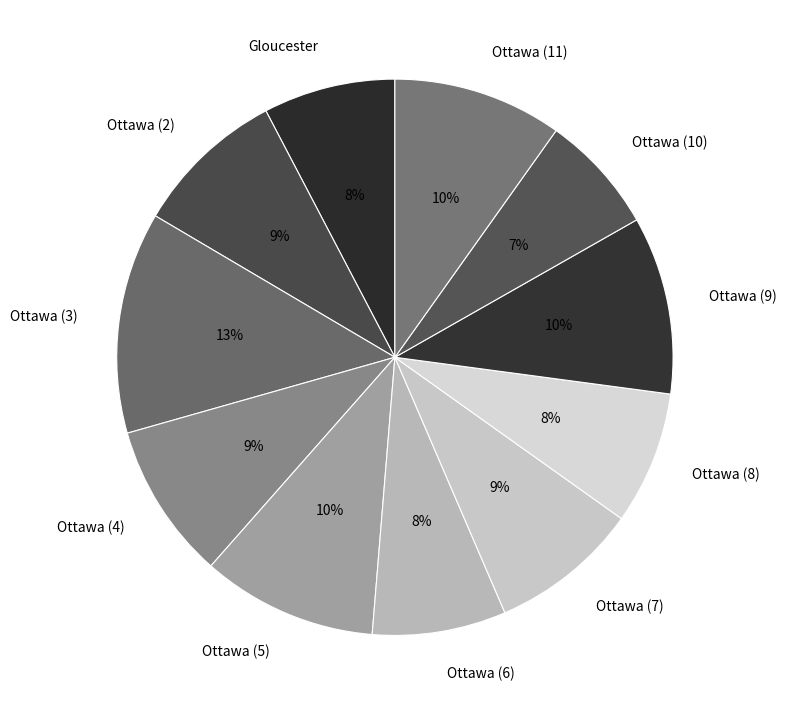

How many segments does this pie chart have?

11